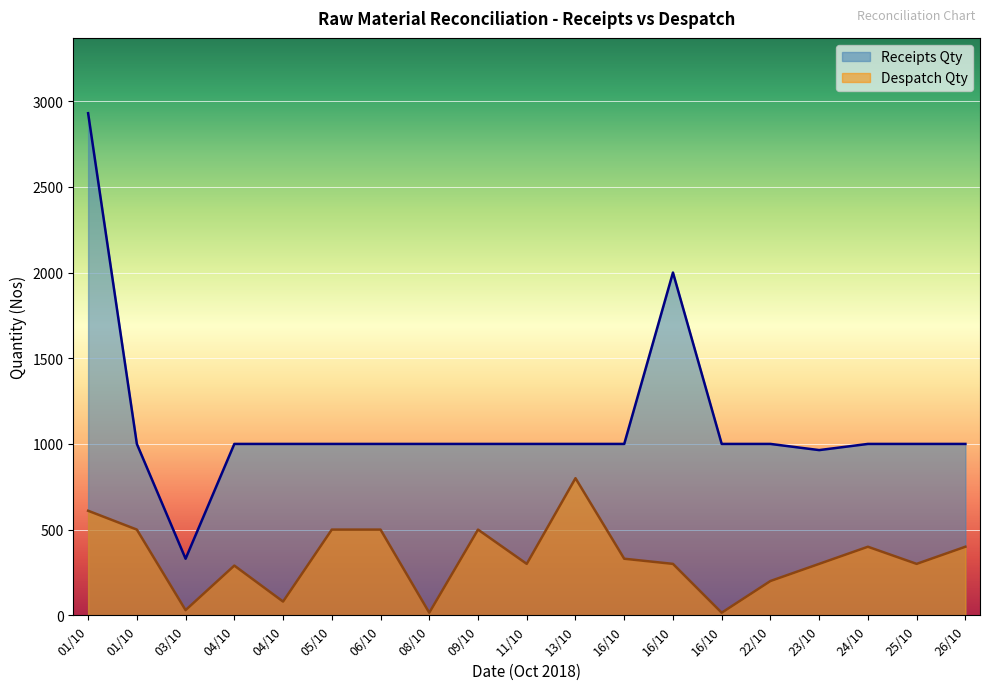

What is the difference between the maximum and minimum values in the Receipts Qty series?

2600